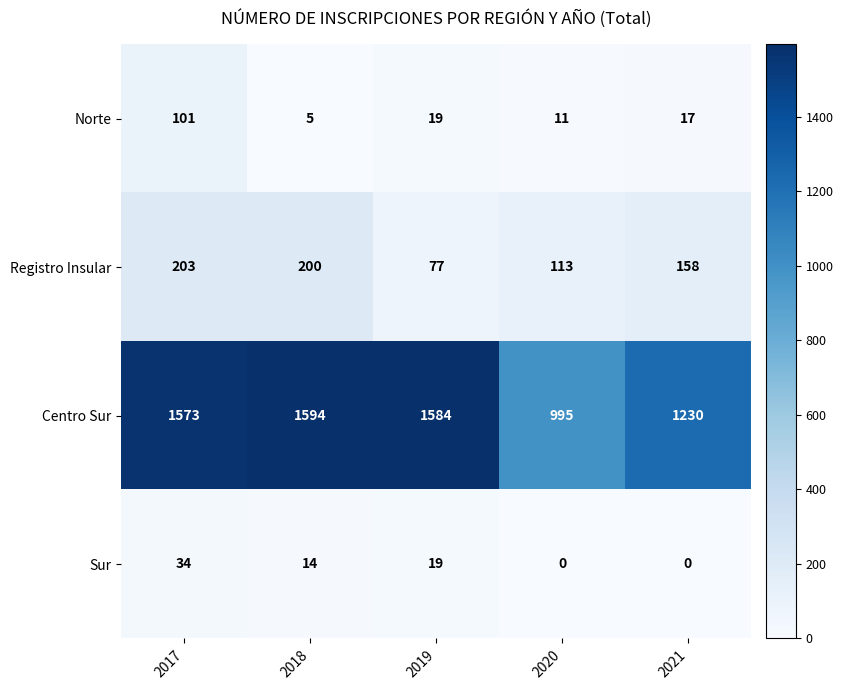

What is the difference between the highest and lowest values at 2019?

1565